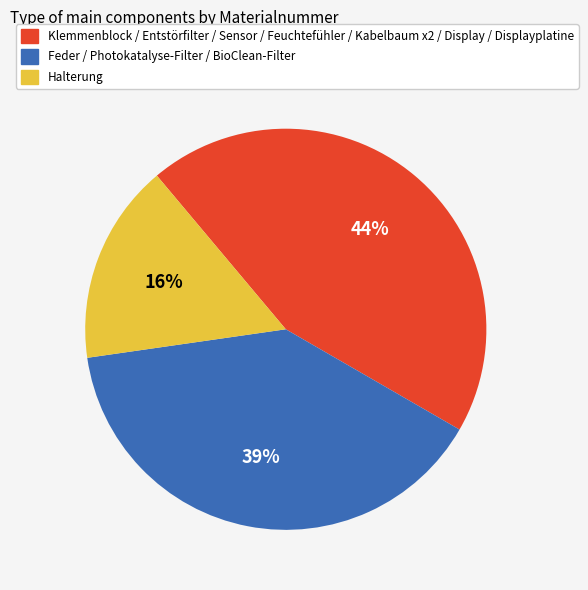

Count the number of slices in the pie.

3